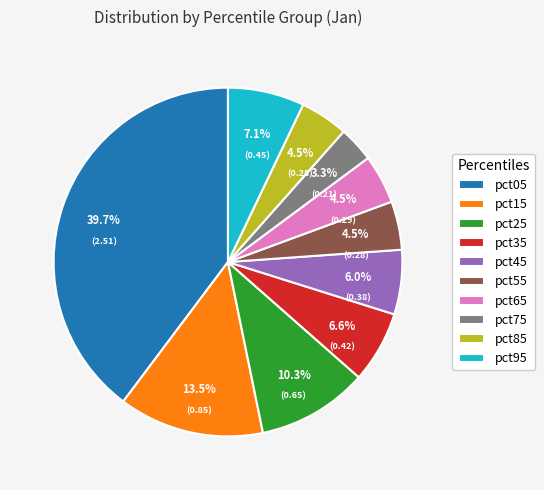

Combined, what portion of the pie is pct35 and pct55?

11.1%